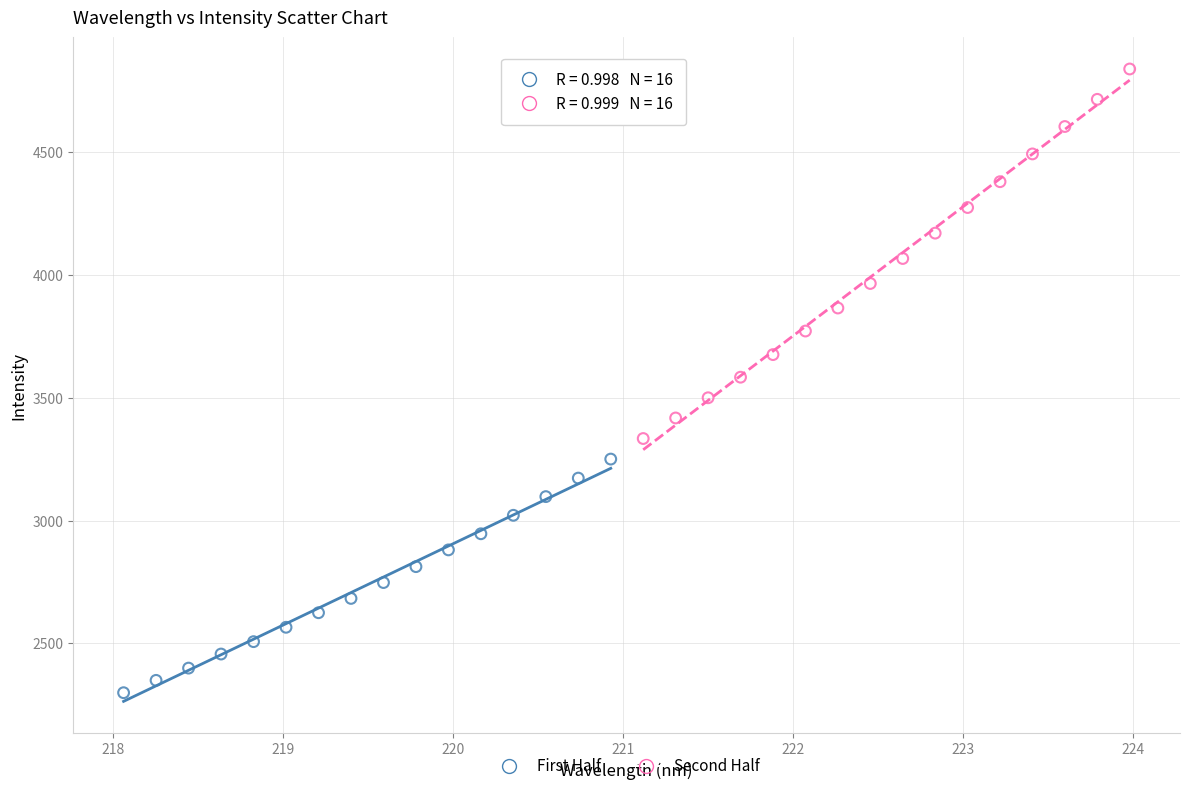

Which series contains the lowest Y value?

First Half